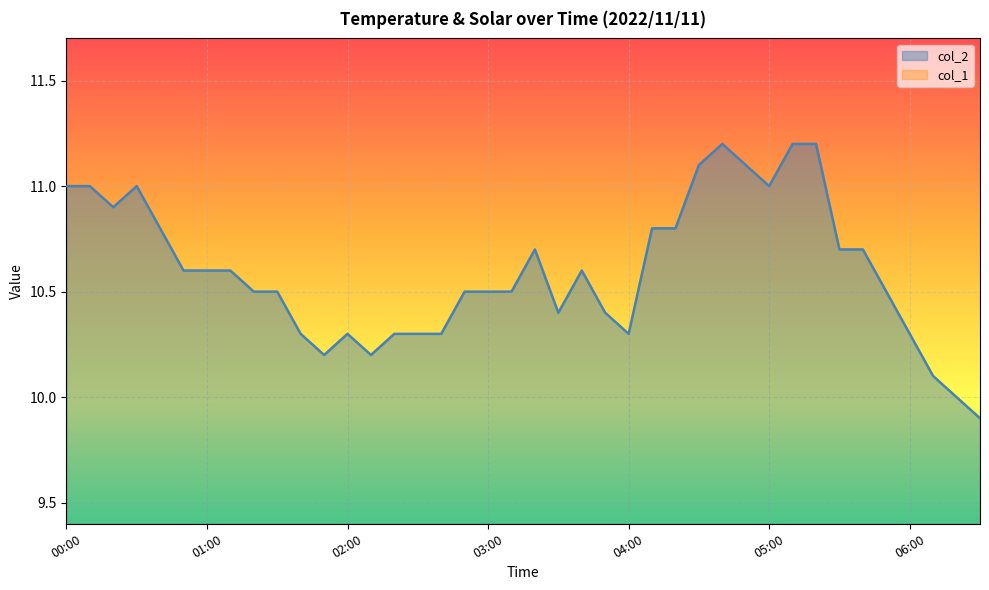

How many lines are shown in the chart?

2